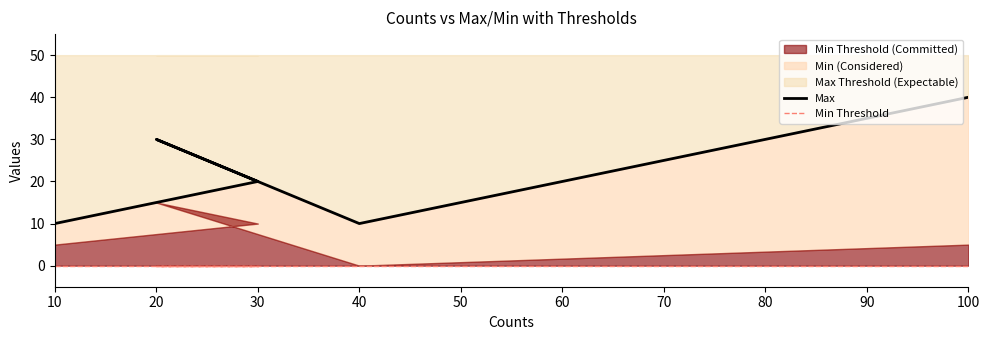

Is the value of Min Threshold at 100 greater than the value of Max at 100?

No